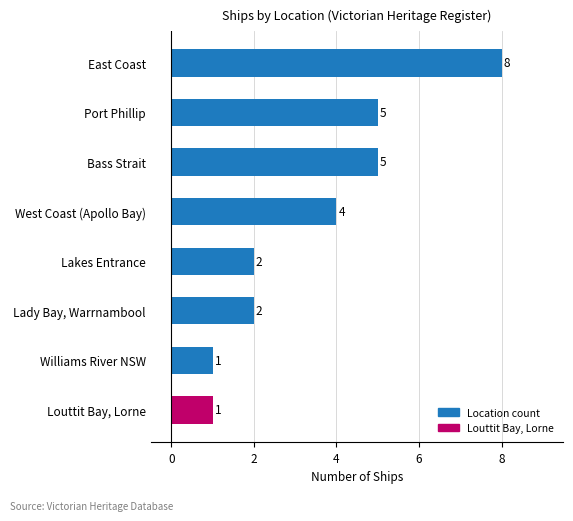

The value at Port Phillip is 5. True or false?

True